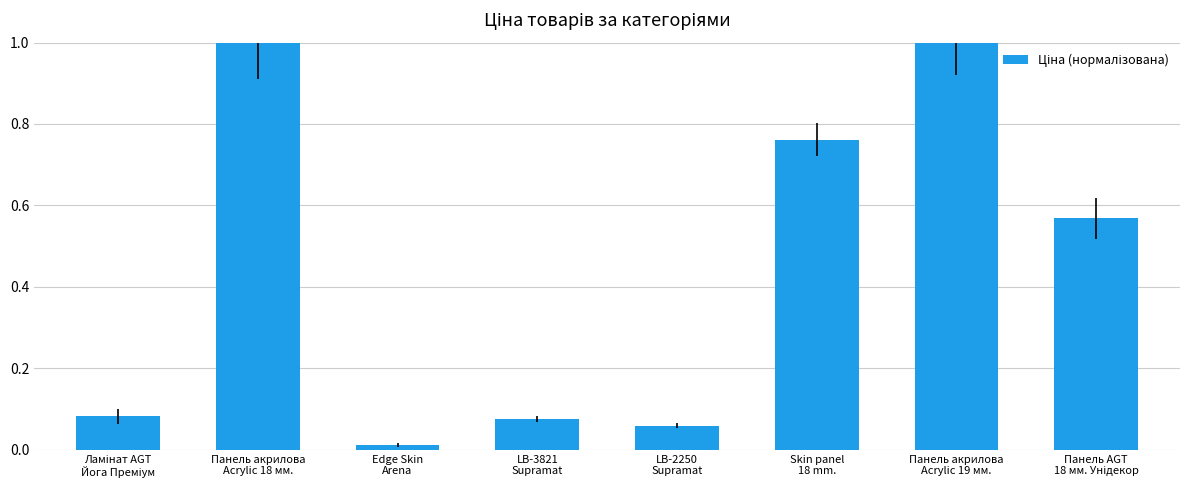

What is the maximum value shown in the chart?

1.0